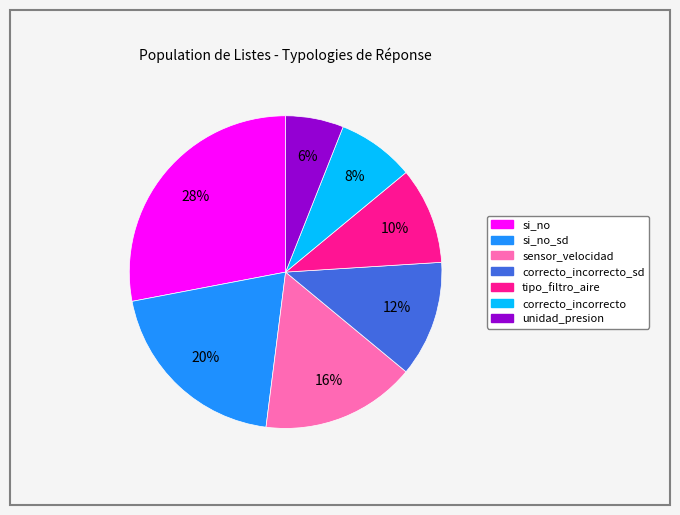

Does any single category account for the majority?

No